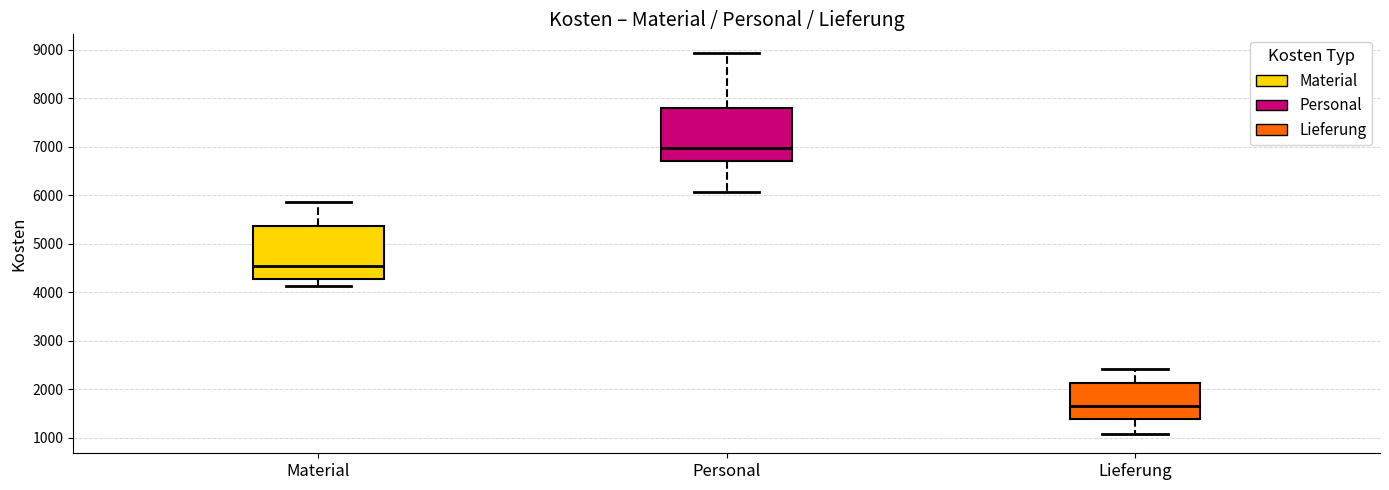

Which box has the lowest median line?

Lieferung